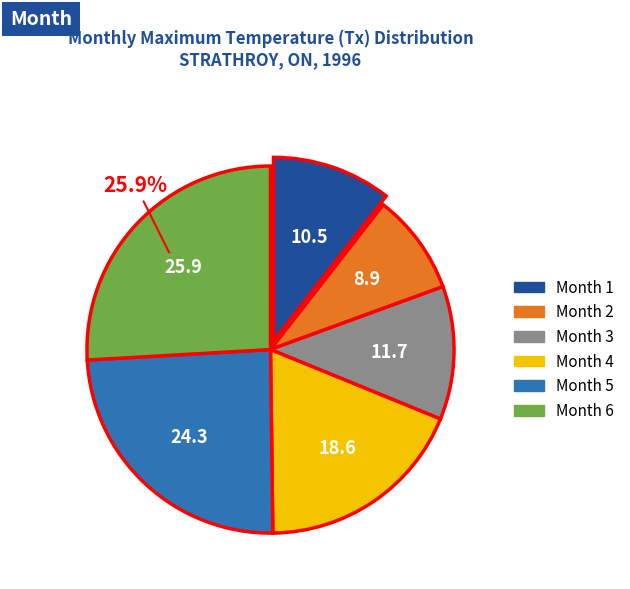

Is there a majority slice in this chart?

No